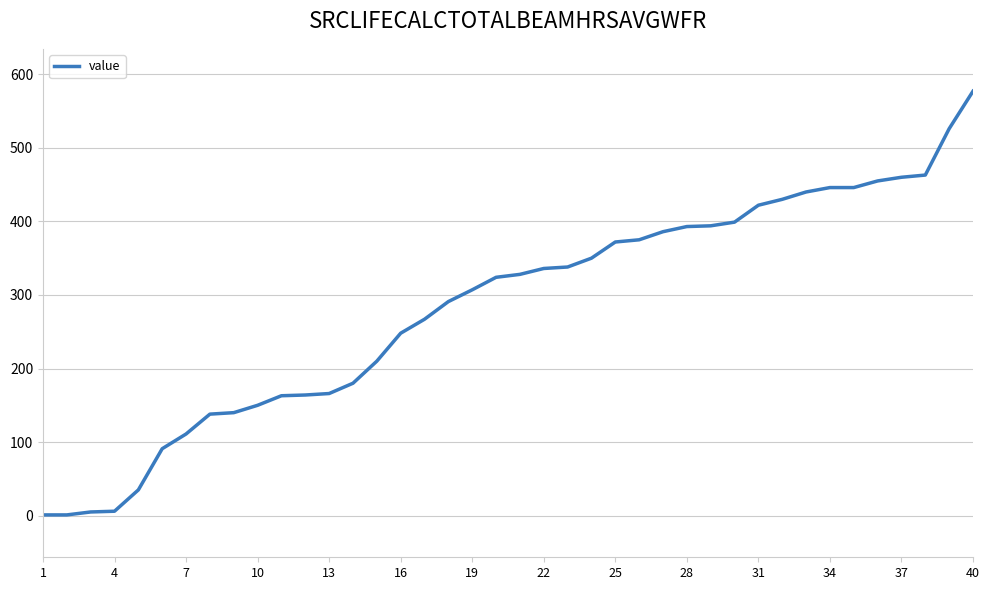

What is the greatest value displayed?

577